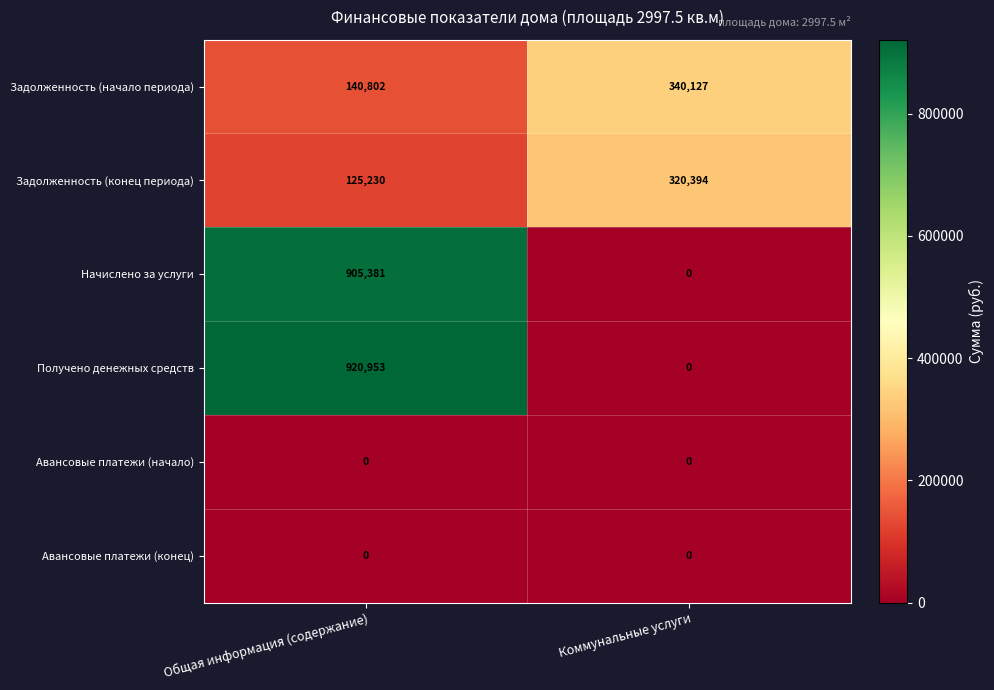

True or false: Задолженность (конец периода) has a value of 205328 at Общая информация (содержание).

False